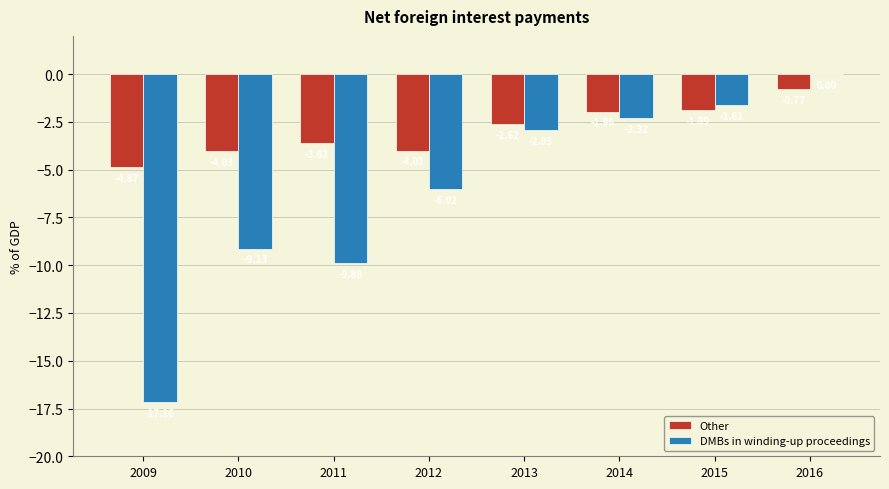

What is the sum of the DMBs in winding-up proceedings values at 2009 and 2010?

-26.3